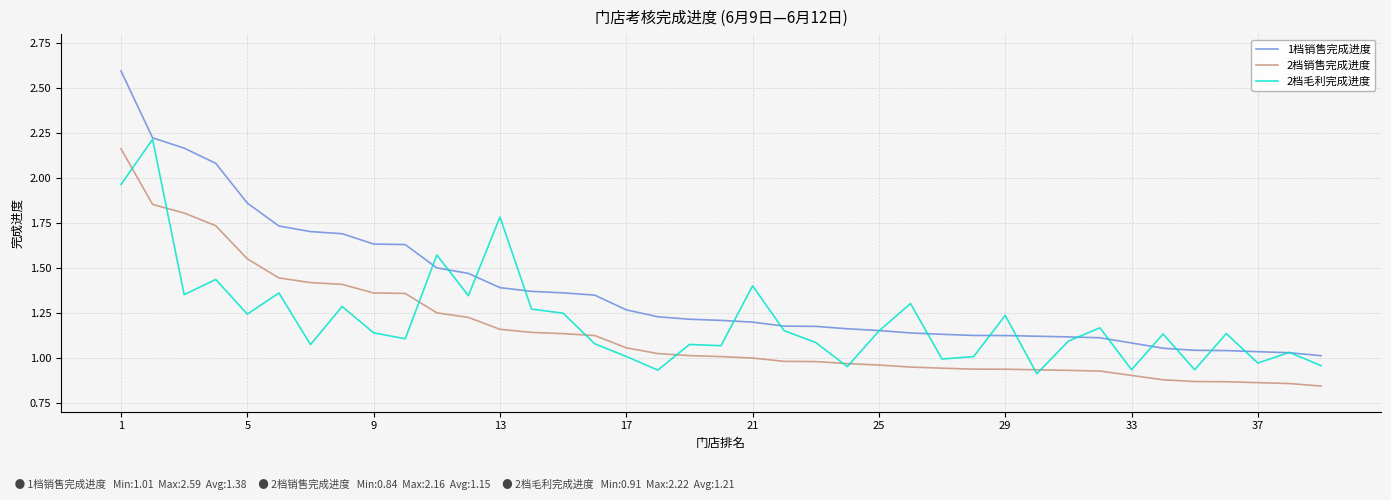

Rank the series by their average value, from highest to lowest.

1档销售完成进度, 2档毛利完成进度, 2档销售完成进度